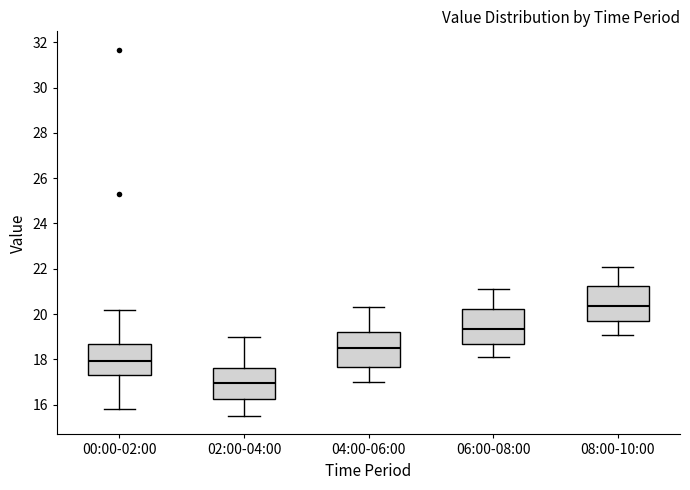

Reading left to right, read every box against the y-axis: the position of its median line, the range the box covers, and the ends of its whiskers. The values are not printed on the chart, so give them approximately, as read against the axis.

00:00-02:00: median 18.0, box 17.4 to 18.6, whiskers 15.8 to 20.2
02:00-04:00: median 17.0, box 16.2 to 17.6, whiskers 15.6 to 19.0
04:00-06:00: median 18.6, box 17.6 to 19.2, whiskers 17.0 to 20.4
06:00-08:00: median 19.4, box 18.6 to 20.2, whiskers 18.2 to 21.2
08:00-10:00: median 20.4, box 19.6 to 21.2, whiskers 19.2 to 22.2